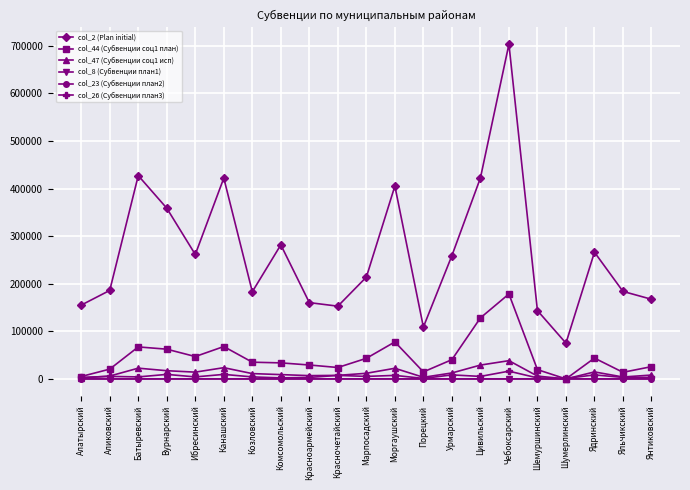

The col_23 (Субвенции план2) series shows 2.9 at Канашский. True or false?

True